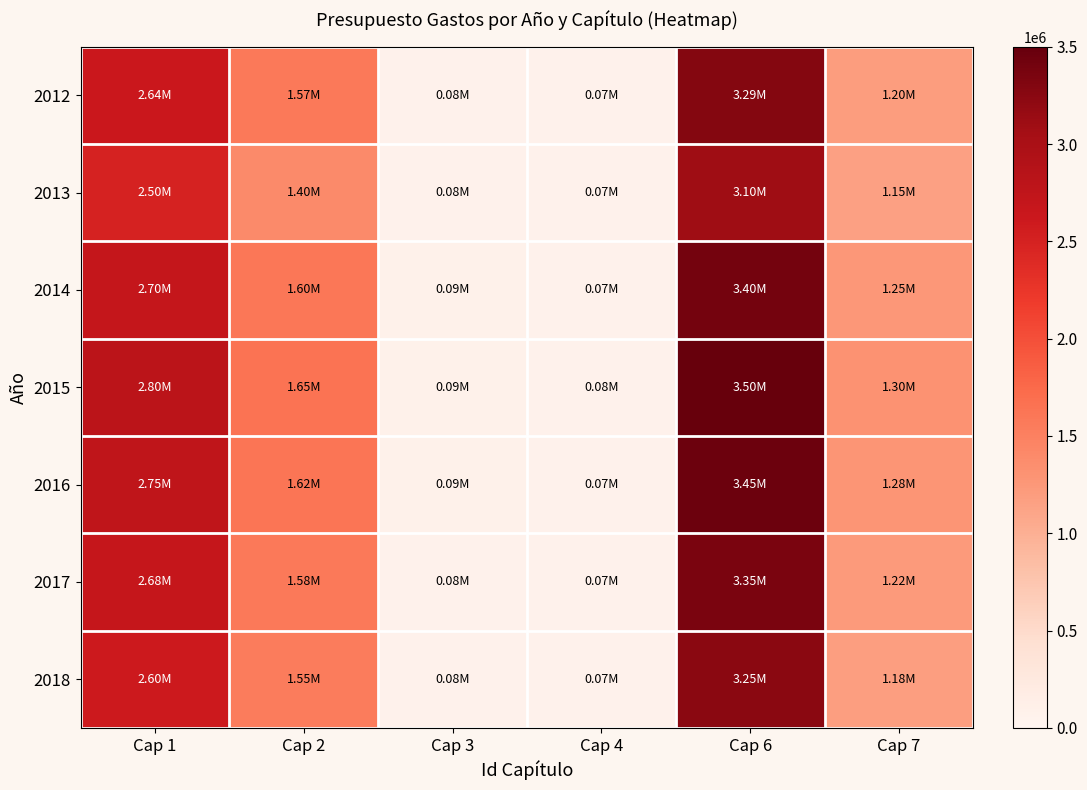

Reading left to right, extract all data points from this chart.

2012: Cap 1=2635837	Cap 2=1573380	Cap 3=76453	Cap 4=75000	Cap 6=3290000	Cap 7=1200000
2013: Cap 1=2500000	Cap 2=1400000	Cap 3=80000	Cap 4=70000	Cap 6=3100000	Cap 7=1150000
2014: Cap 1=2700000	Cap 2=1600000	Cap 3=85000	Cap 4=72000	Cap 6=3400000	Cap 7=1250000
2015: Cap 1=2800000	Cap 2=1650000	Cap 3=90000	Cap 4=78000	Cap 6=3500000	Cap 7=1300000
2016: Cap 1=2750000	Cap 2=1620000	Cap 3=88000	Cap 4=75000	Cap 6=3450000	Cap 7=1280000
2017: Cap 1=2680000	Cap 2=1580000	Cap 3=82000	Cap 4=73000	Cap 6=3350000	Cap 7=1220000
2018: Cap 1=2600000	Cap 2=1550000	Cap 3=78000	Cap 4=71000	Cap 6=3250000	Cap 7=1180000